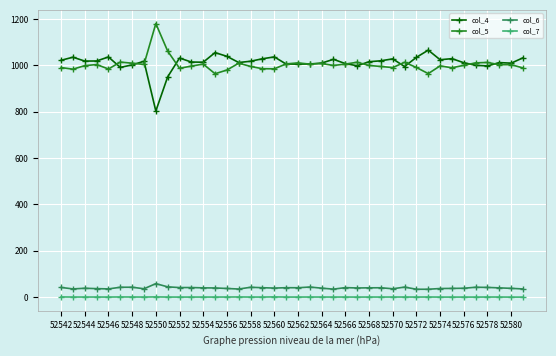

What is the value of the col_4 point at the 26th from the left?

998.4